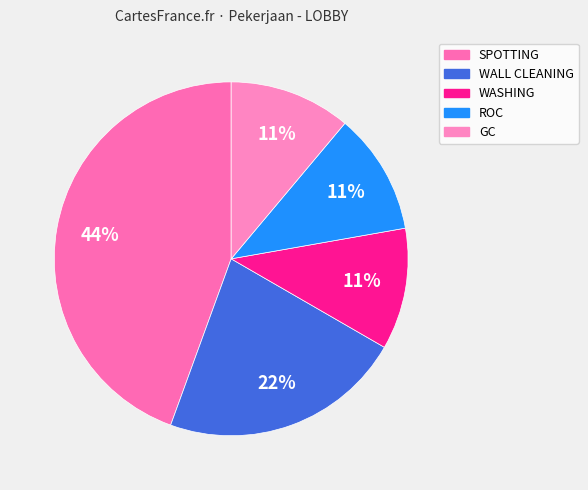

How many segments does this pie chart have?

5